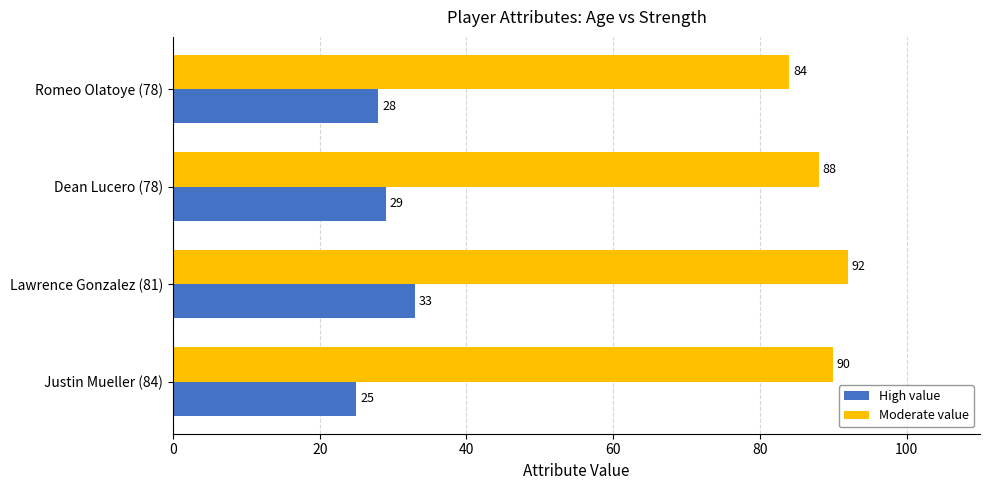

Is it true that High value equals 28 at Romeo Olatoye (78)?

True